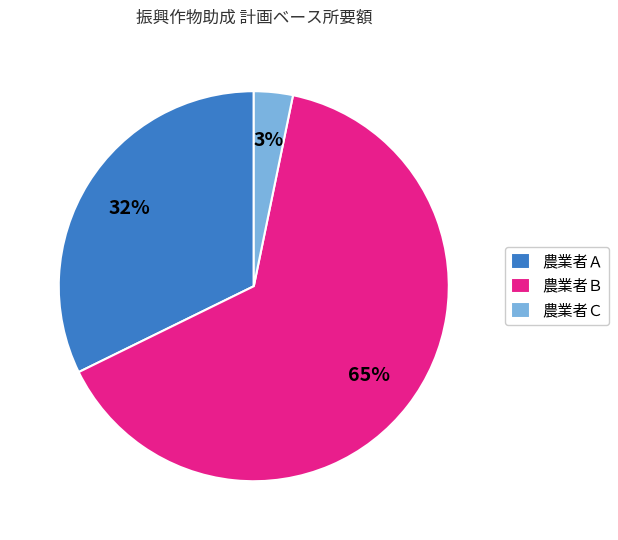

How many slices are in this pie chart?

3